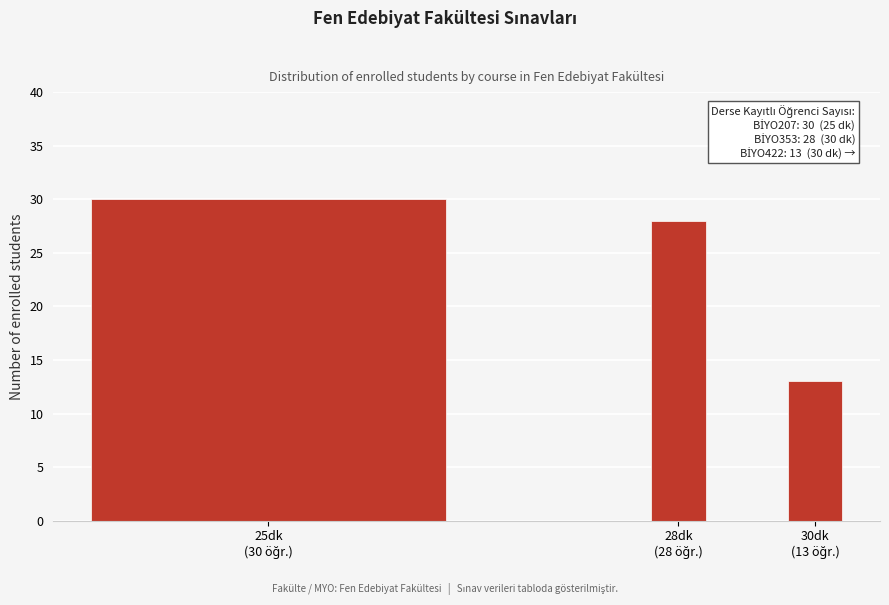

Reading left to right, what are all the values shown in this chart?

30	28	13